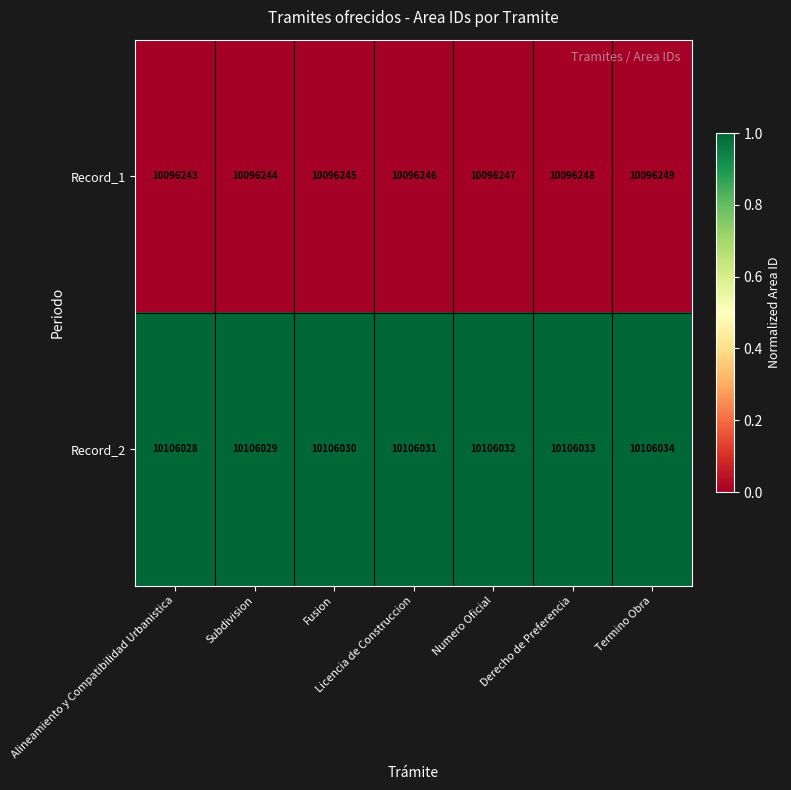

At which category is the sum across all series the highest?

Termino Obra